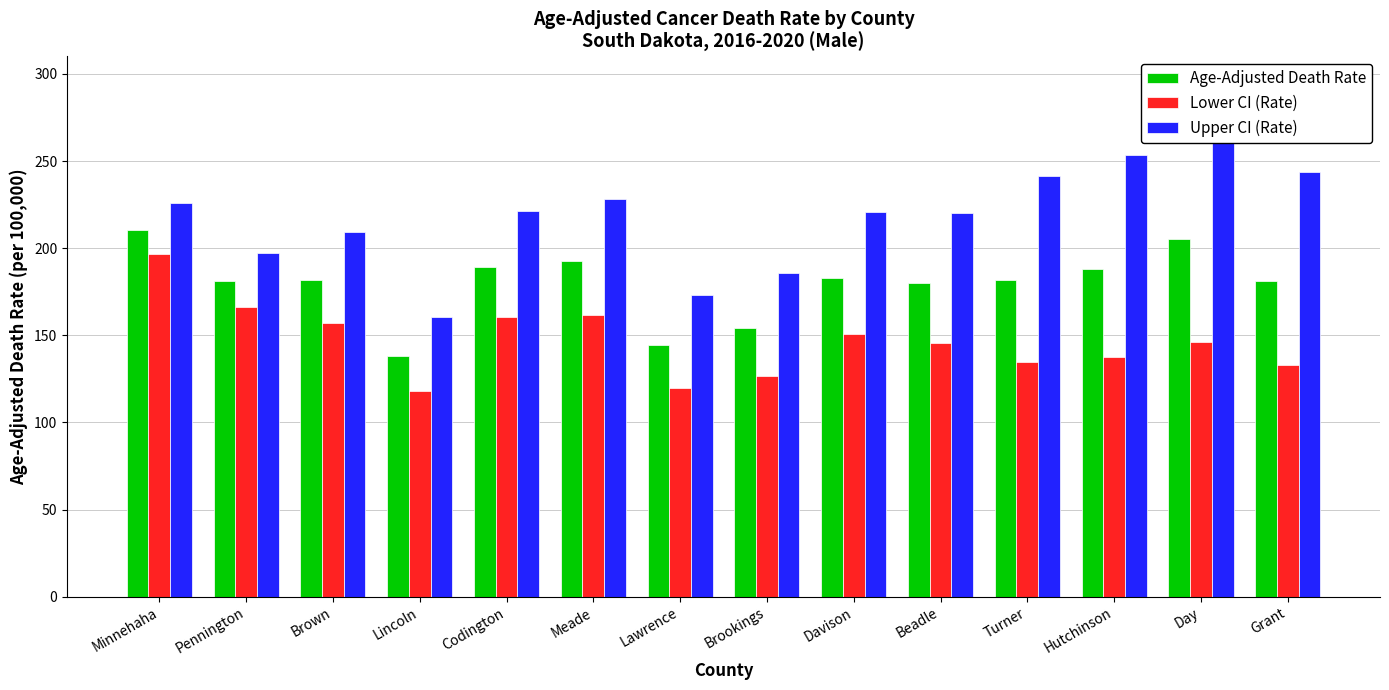

Which category has the lowest value in the Lower CI (Rate) series?

Lincoln